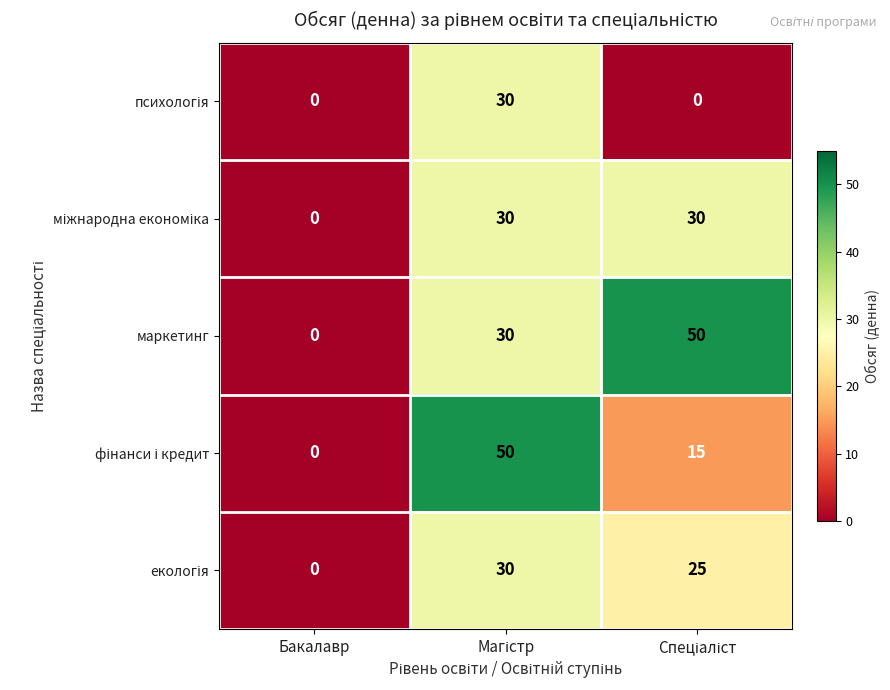

Which series has the largest total across all categories?

маркетинг